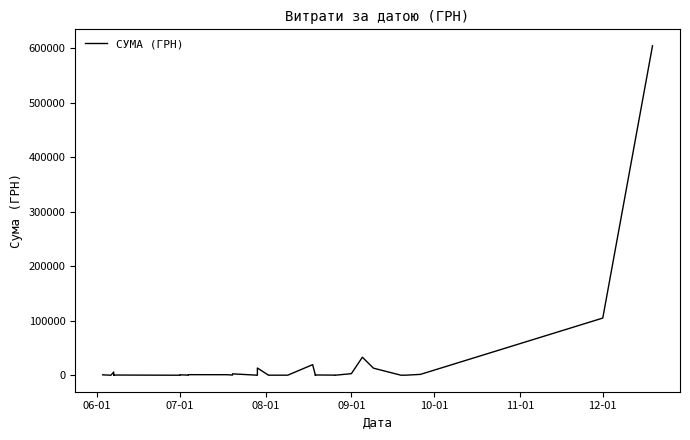

At which label does the data first exceed 361?

06-01